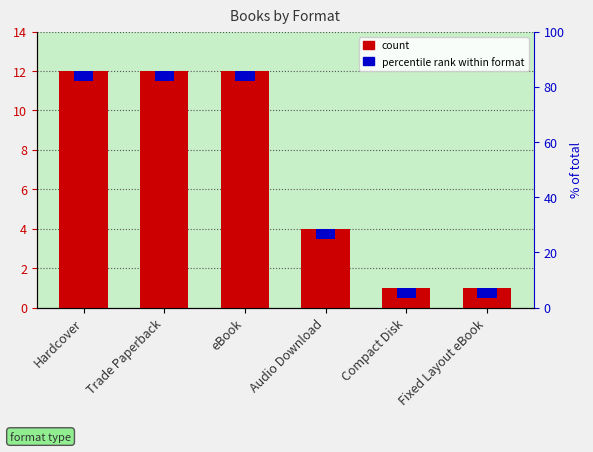

How many bars are there in total?

6